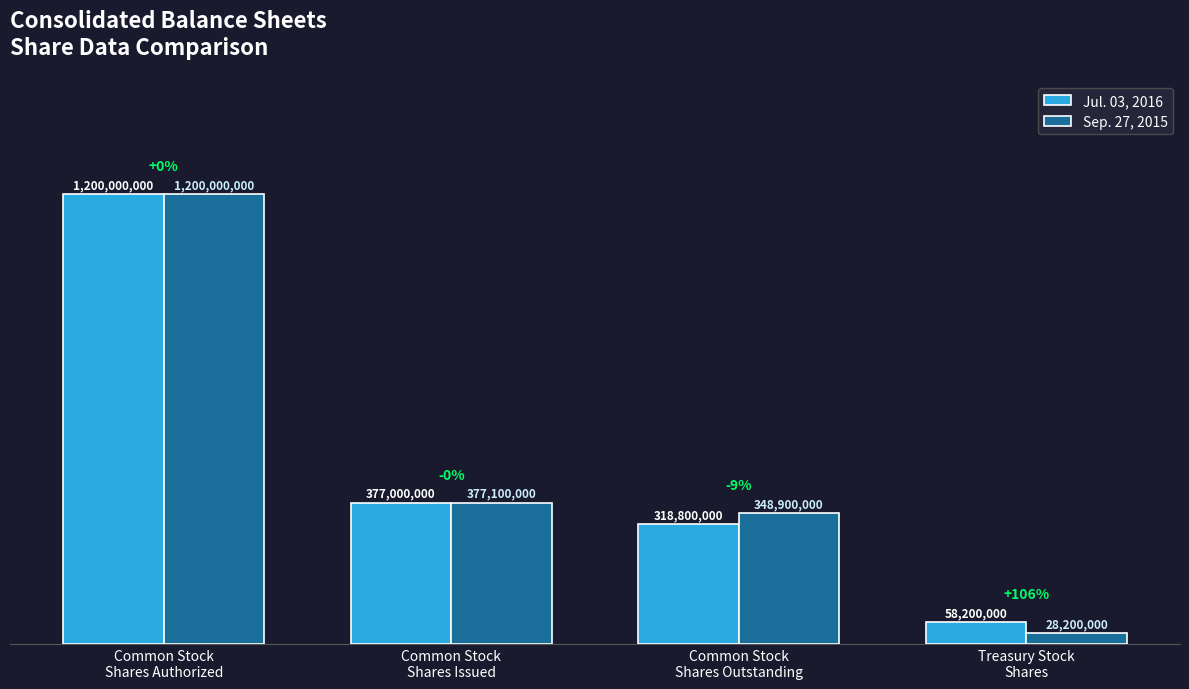

Does the chart contain any negative values?

No